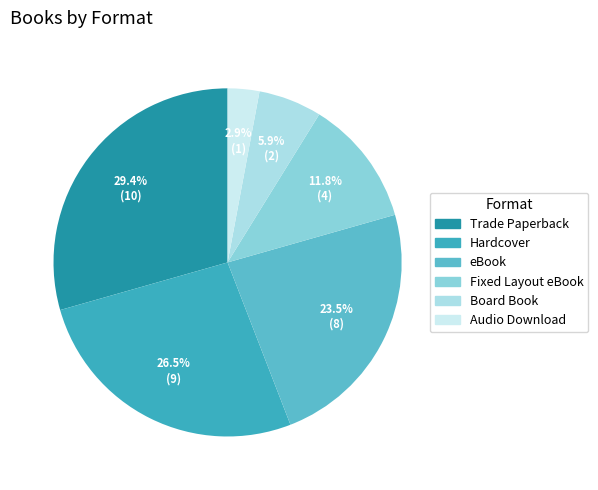

Count the number of slices in the pie.

6